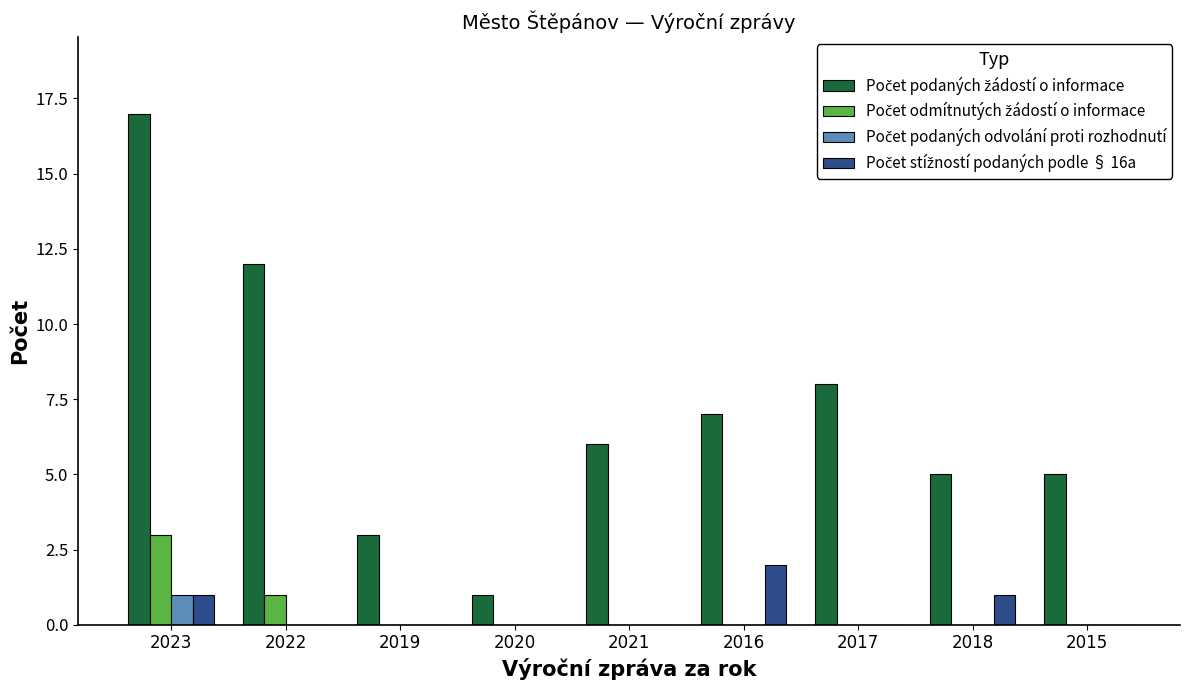

How many groups of bars are there?

9